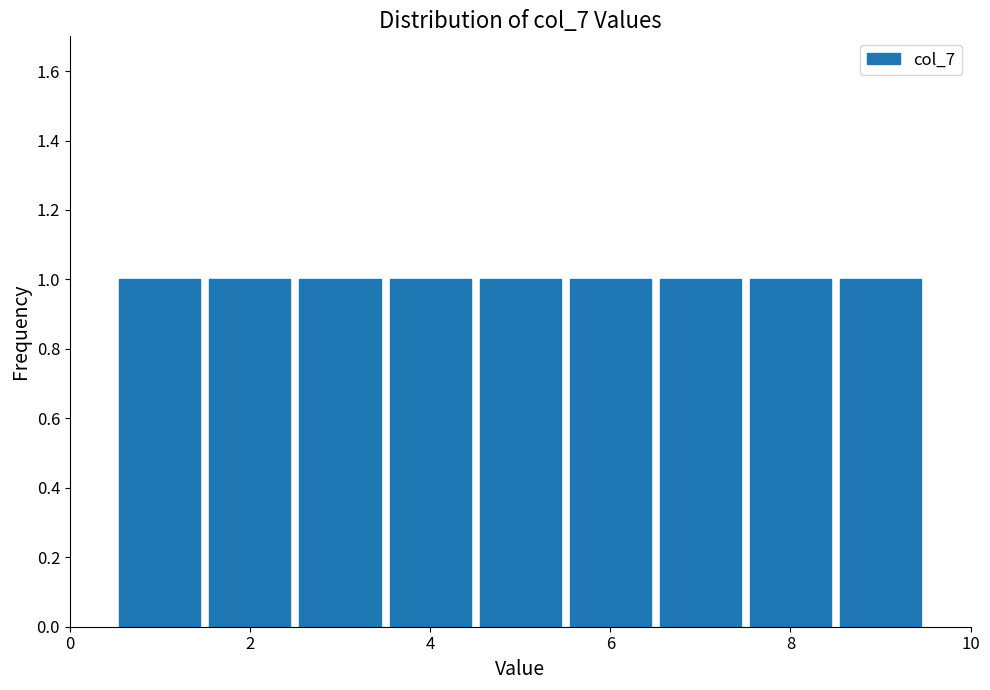

How tall is the bar that spans 3.5 to 4.5 on the x-axis? Neither the bar edges nor the heights are printed on the chart, so give them approximately, as read against the axes.

1